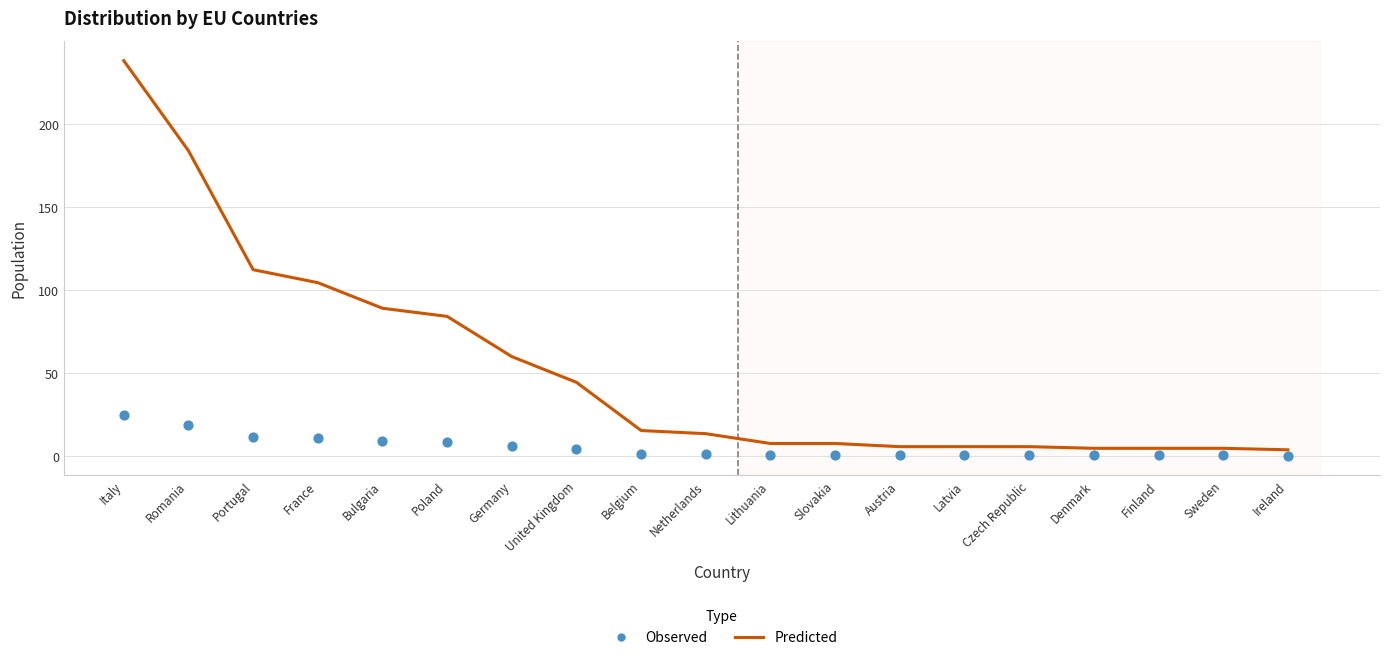

Which series contains the lowest Y value?

Observed